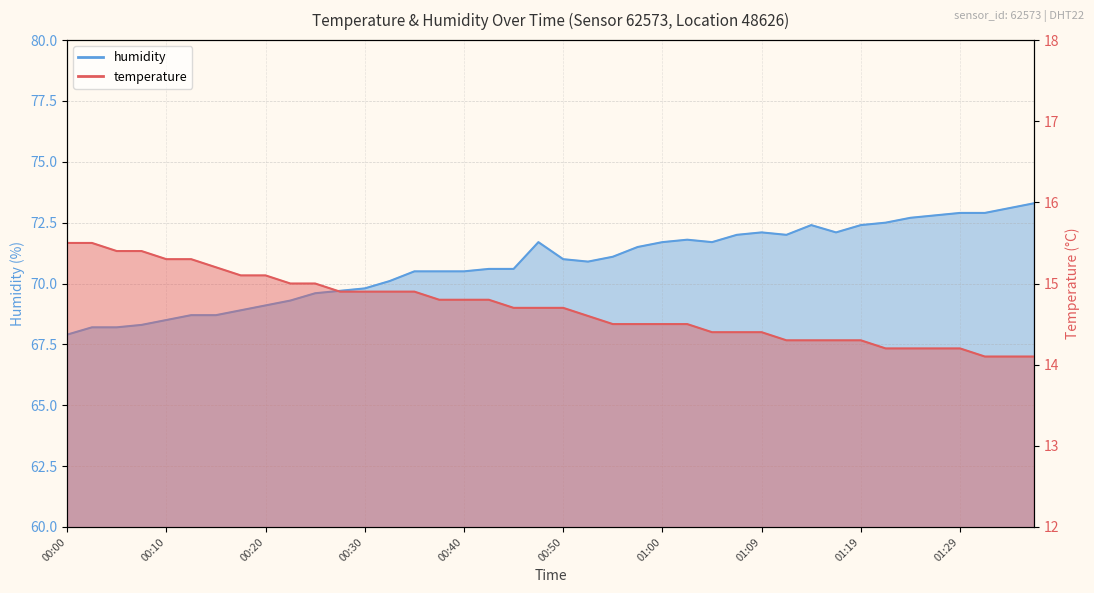

What is the total value across all series at 00:37?

85.3